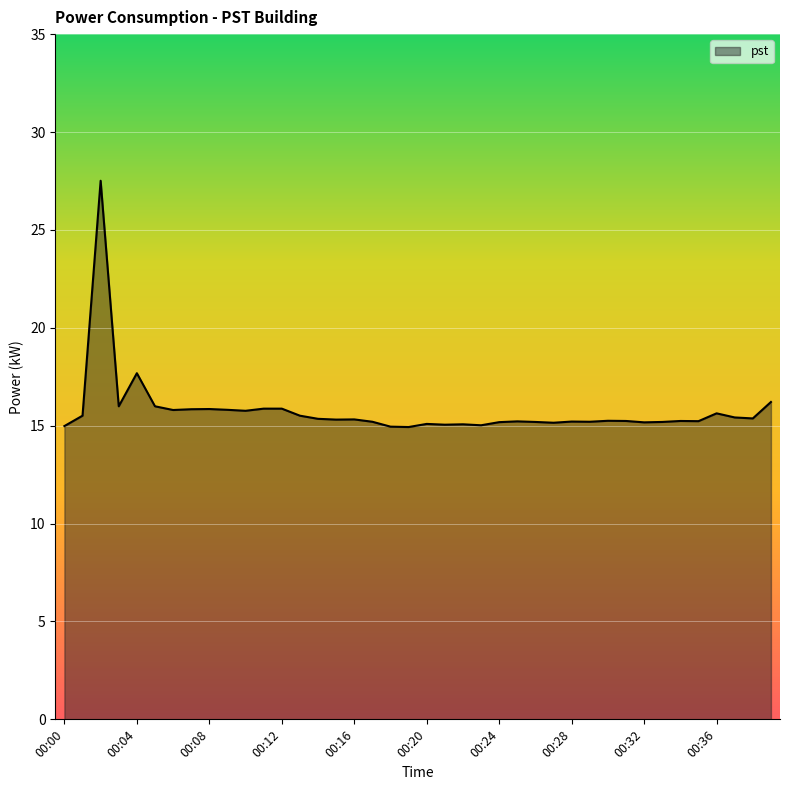

What is the difference between the maximum and minimum values?

12.6